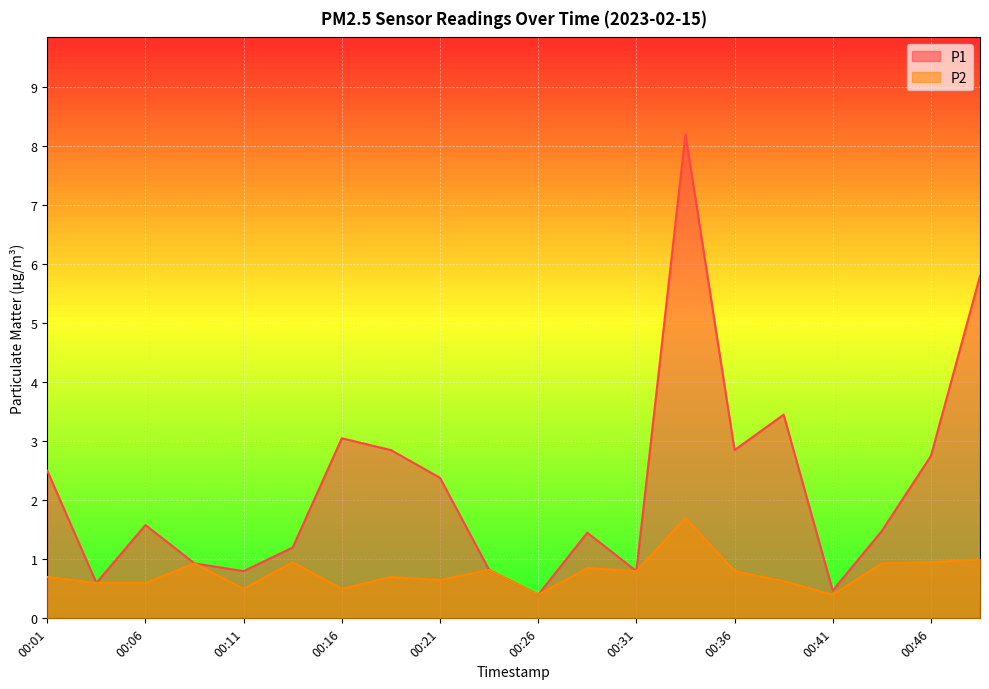

True or false: P1 and P2 cross at least once.

False